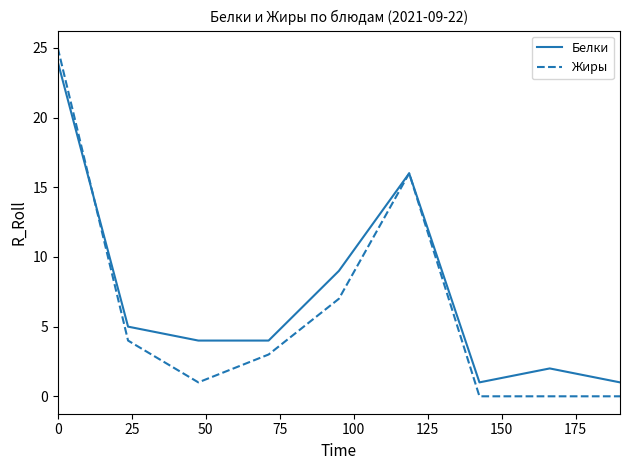

What is the difference between the second highest and minimum values in the Белки series?

15